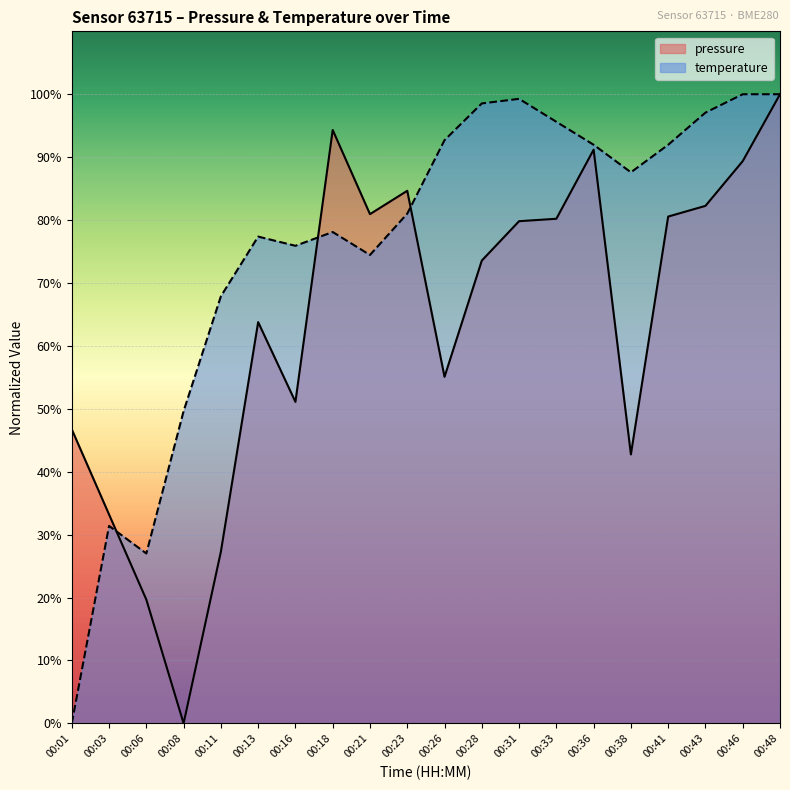

Reading left to right, what are all the values shown in this chart?

pressure: 00:01=46.7	00:03=33.2	00:06=19.7	00:08=0.0	00:11=27.3	00:13=63.8	00:16=51.1	00:18=94.3	00:21=80.9	00:23=84.7	00:26=55.1	00:28=73.6	00:31=79.8	00:33=80.2	00:36=91.2	00:38=42.8	00:41=80.6	00:43=82.3	00:46=89.4	00:48=100.0
temperature: 00:01=0.0	00:03=31.4	00:06=27.0	00:08=49.6	00:11=67.9	00:13=77.4	00:16=75.9	00:18=78.1	00:21=74.5	00:23=81.0	00:26=92.7	00:28=98.5	00:31=99.3	00:33=95.6	00:36=92.0	00:38=87.6	00:41=92.0	00:43=97.1	00:46=100.0	00:48=100.0